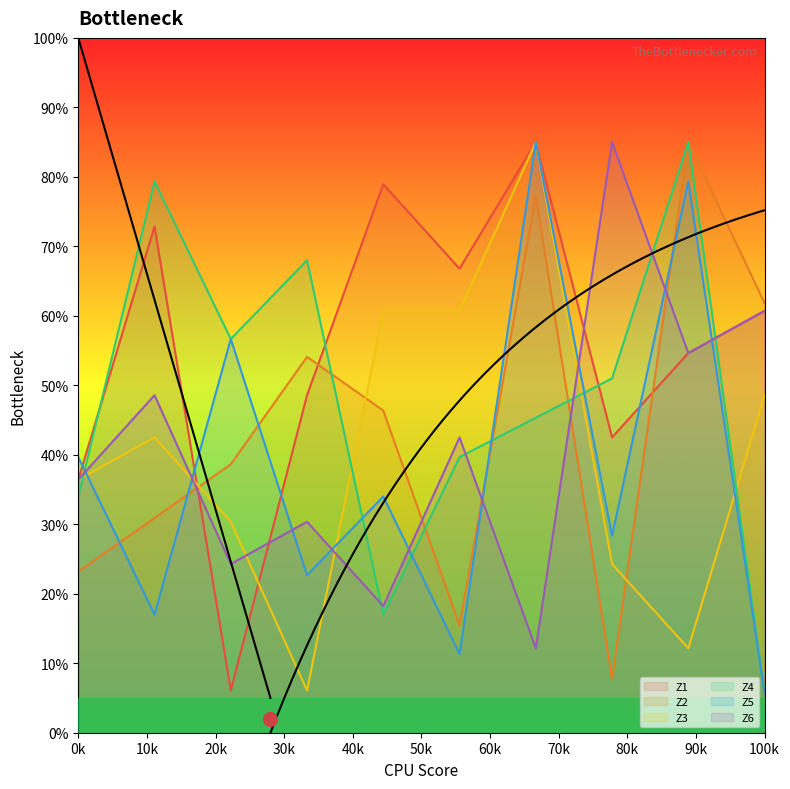

After their last crossing, which series has the higher values: Z2 or Z3?

Z2